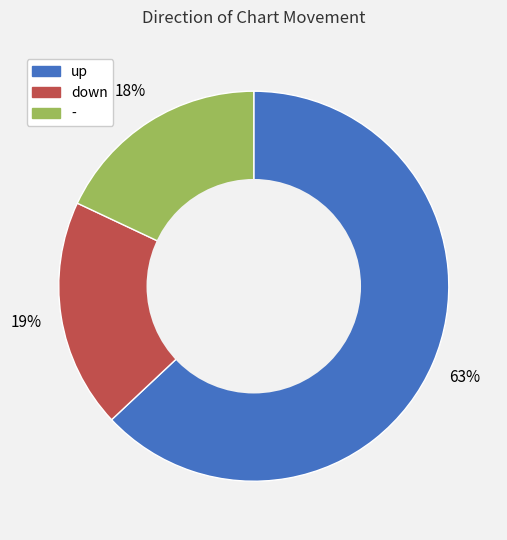

How many segments does this pie chart have?

3